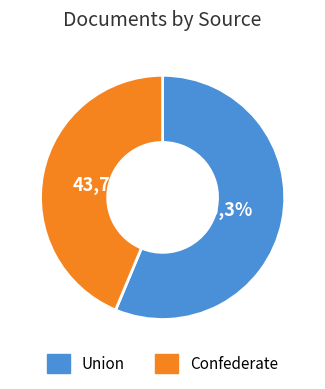

Rank the categories by value from highest to lowest.

Union, Confederate